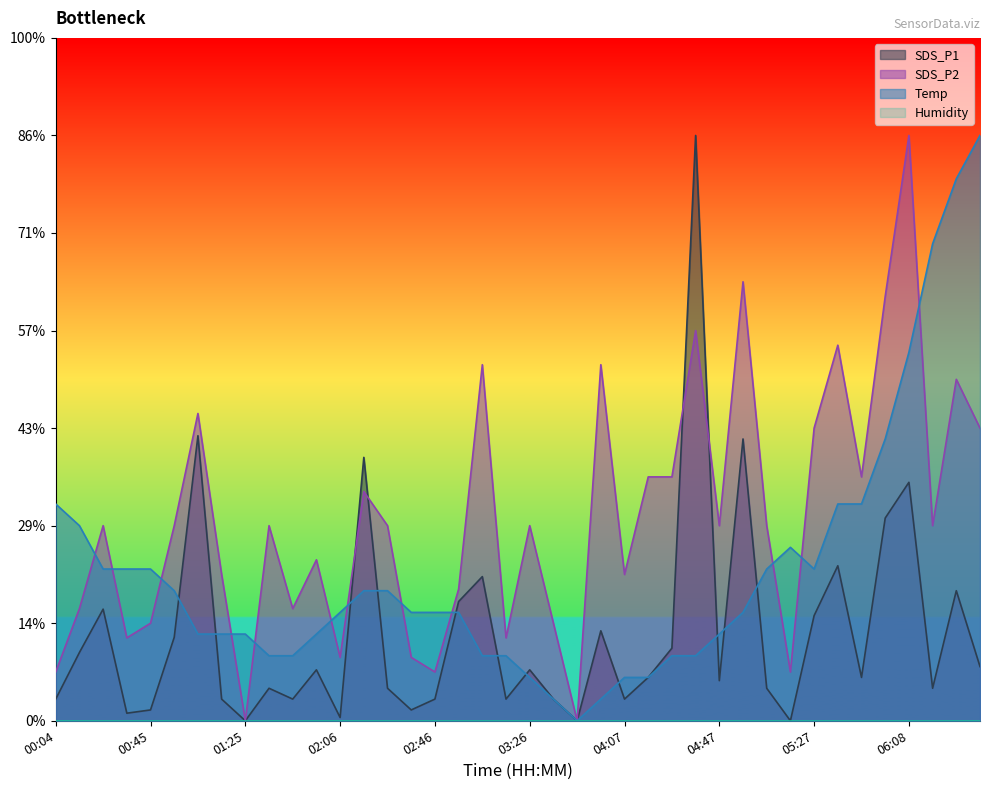

The Temp series shows 0.4 at 02:46. True or false?

False